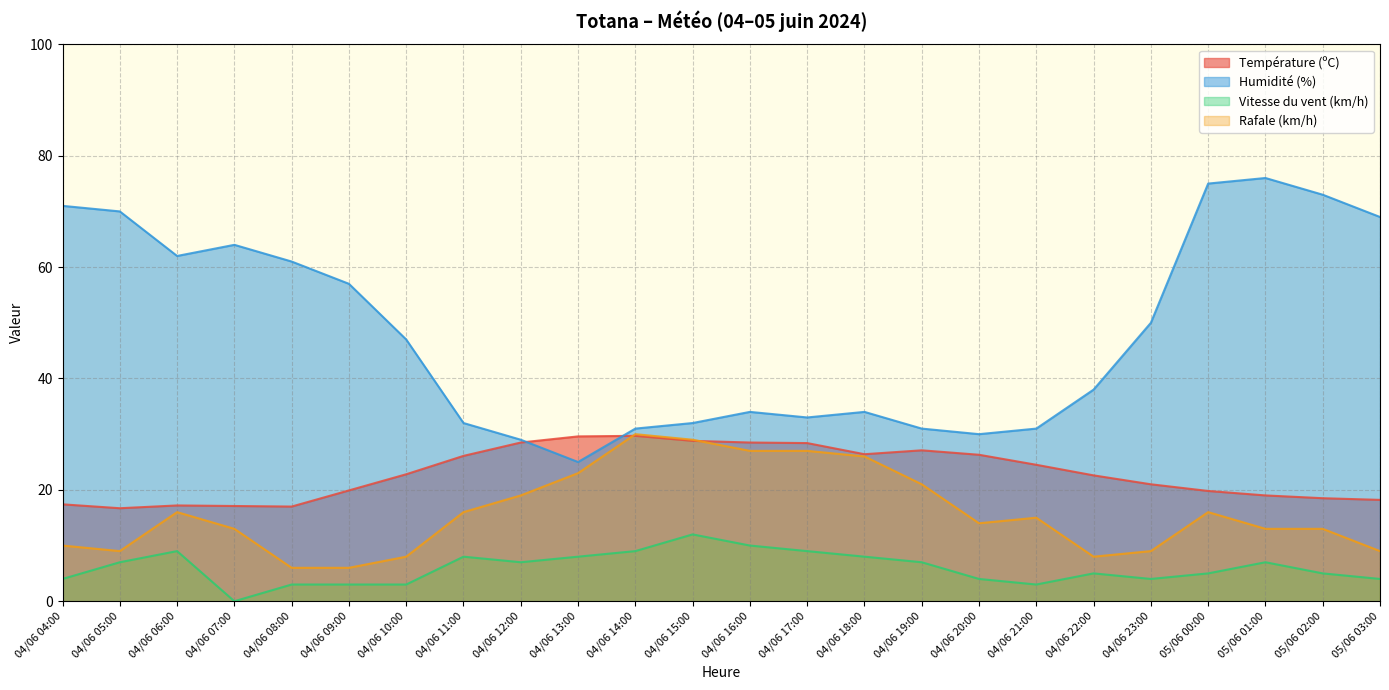

True or false: Température (ºC) and Vitesse du vent (km/h) intersect in this chart.

False